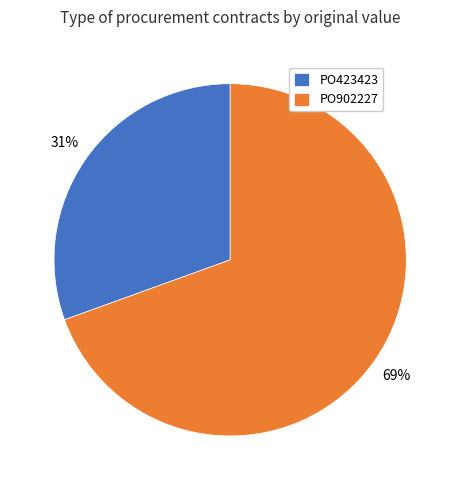

Between PO423423 and PO902227, which is larger?

PO902227